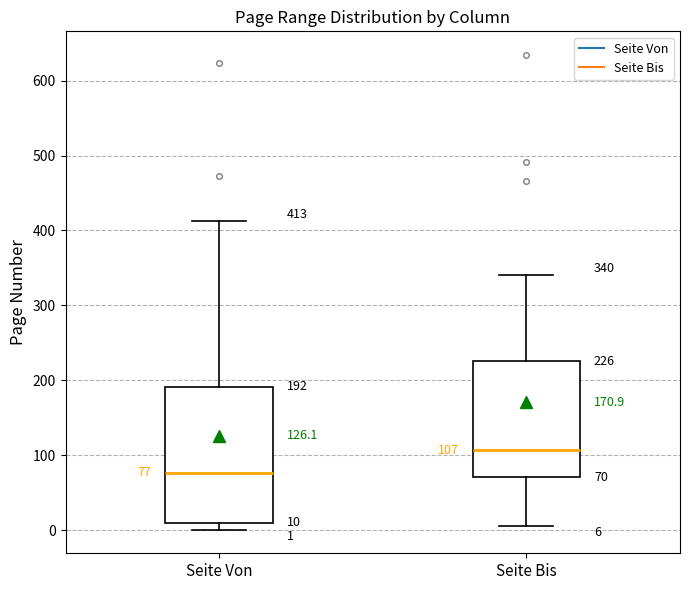

Which box has the highest median line?

Seite Bis